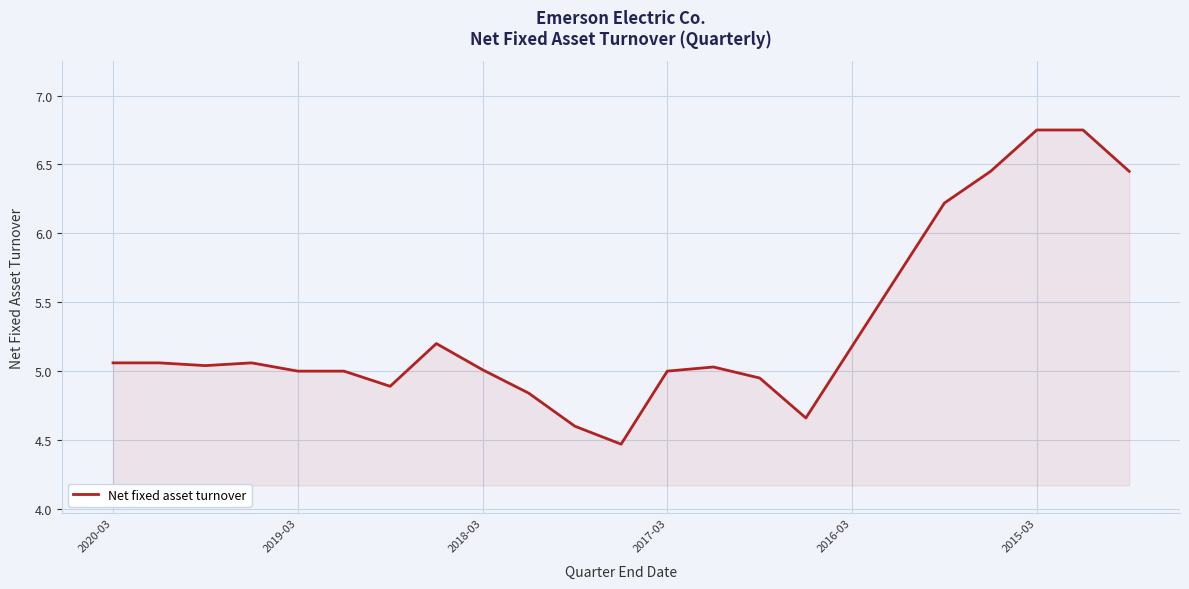

What is the smallest value displayed?

4.5